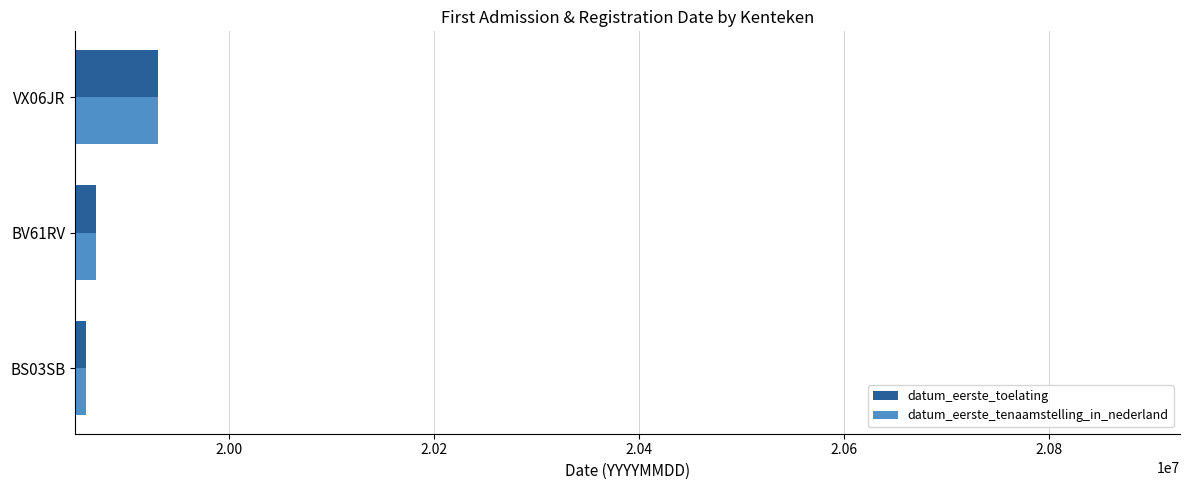

List the labels in order of datum_eerste_toelating value, smallest first.

BS03SB, BV61RV, VX06JR